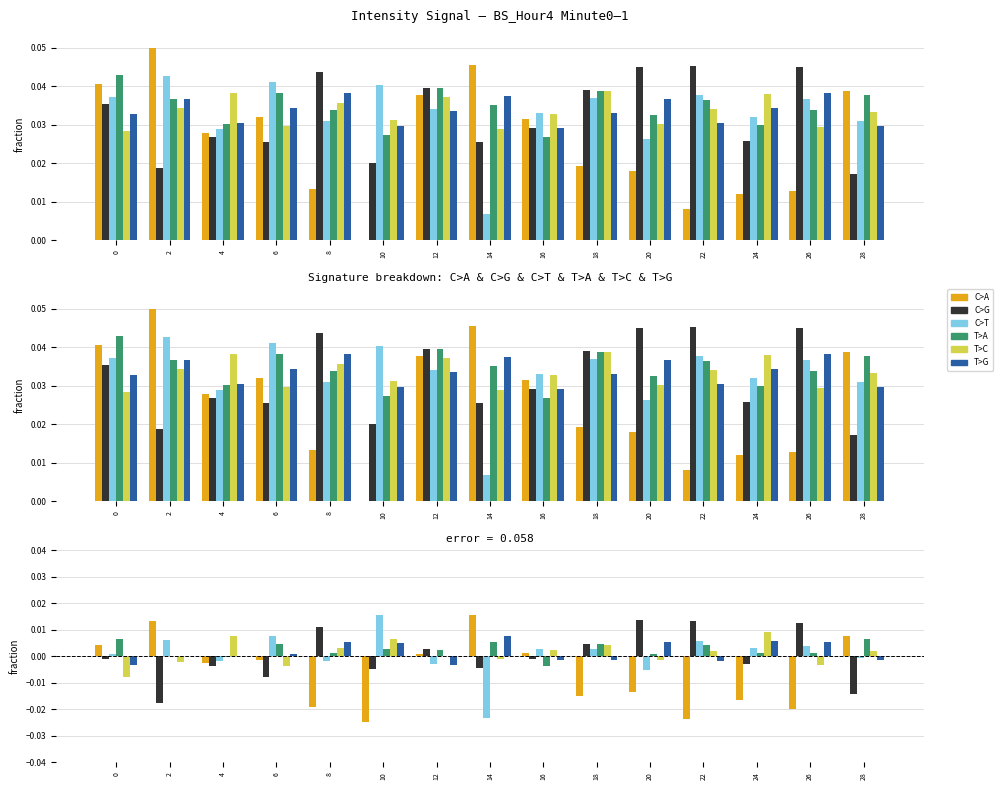

At which label does T>C reach its peak?

24